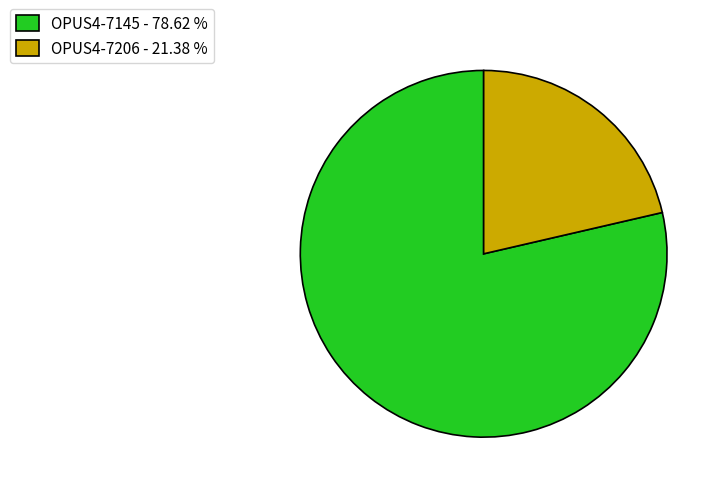

Does OPUS4-7145 - 78.62 % account for over 50% of the chart?

Yes